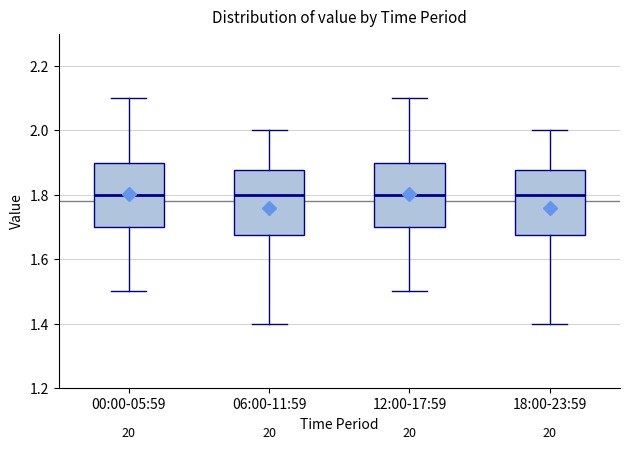

Reading left to right, read every box against the y-axis: the position of its median line, the range the box covers, and the ends of its whiskers. The values are not printed on the chart, so give them approximately, as read against the axis.

00:00-05:59: median 1.80, box 1.70 to 1.90, whiskers 1.50 to 2.10
06:00-11:59: median 1.80, box 1.68 to 1.88, whiskers 1.40 to 2.00
12:00-17:59: median 1.80, box 1.70 to 1.90, whiskers 1.50 to 2.10
18:00-23:59: median 1.80, box 1.68 to 1.88, whiskers 1.40 to 2.00